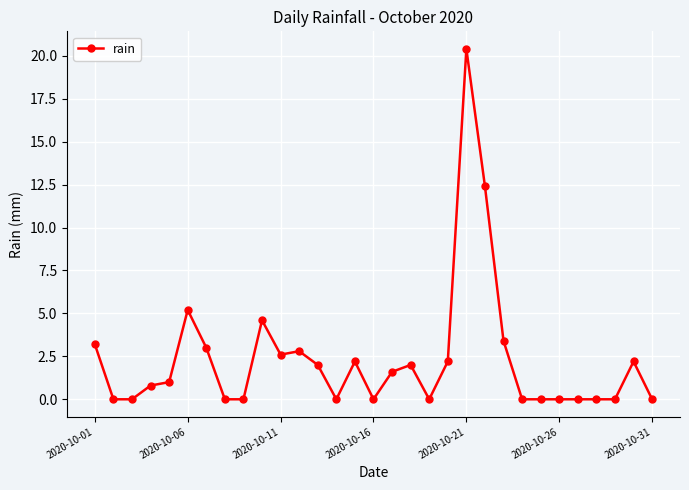

What is the difference between the maximum and minimum values?

20.4